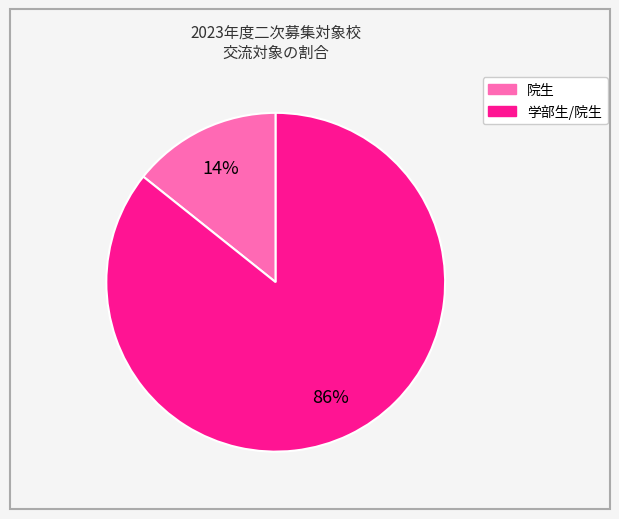

To the nearest percent, what is the average slice percentage?

50%